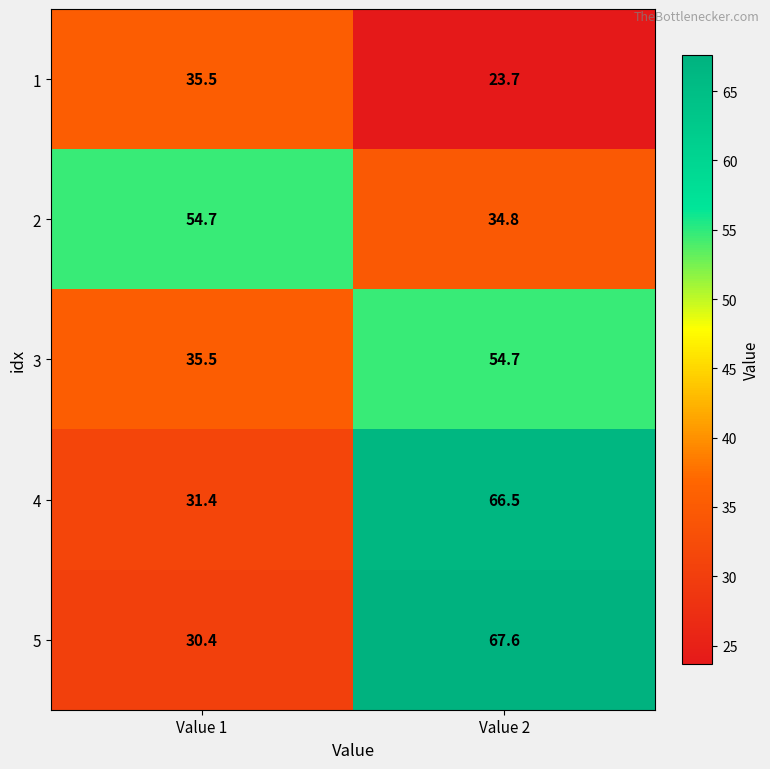

Which series has the widest spread of values?

5